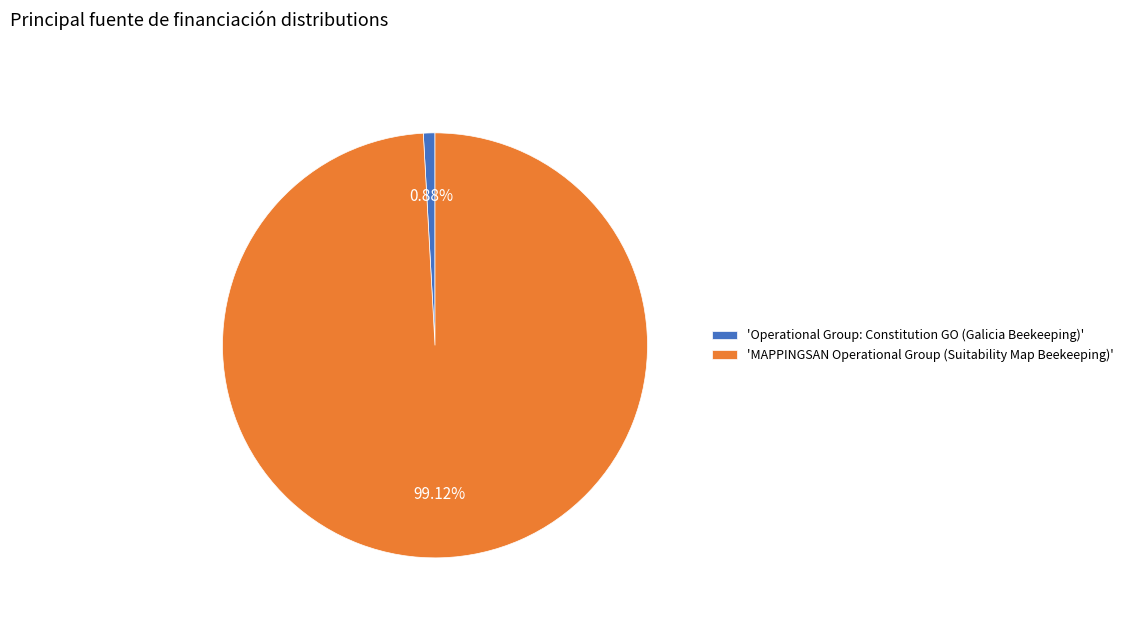

To the nearest percent, what is the average slice percentage?

50%